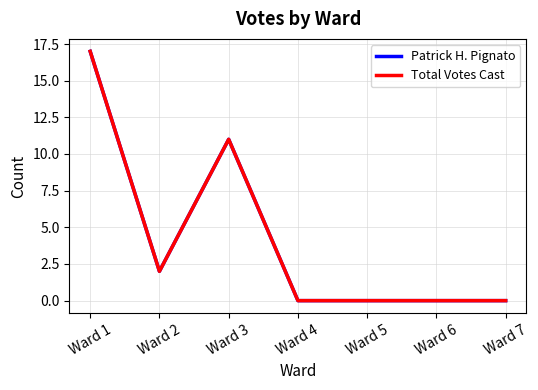

Is this an area chart (filled region under the line)?

No